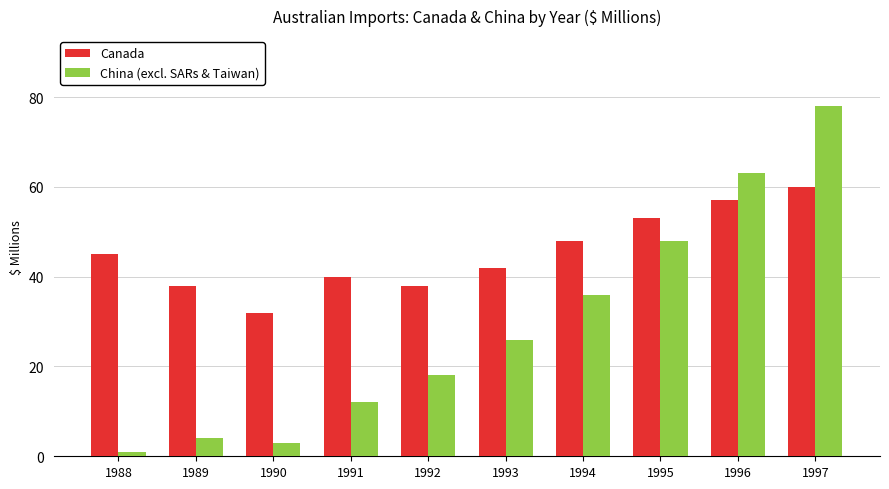

What is the approximate value of Canada at 1997, to the nearest 10?

60